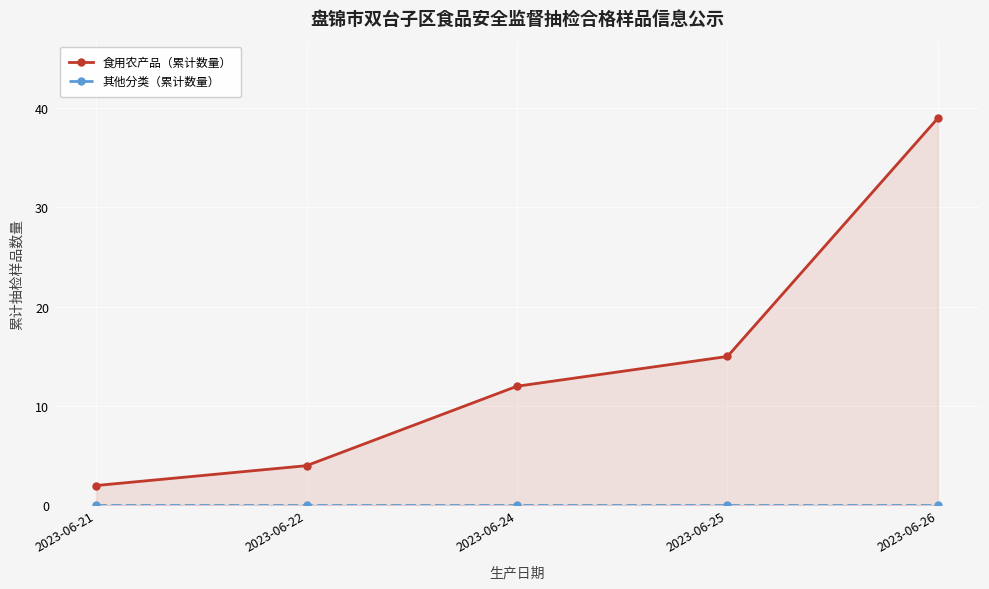

Reading left to right, transcribe all the data shown in this chart.

食用农产品（累计数量）: 2023-06-21=2	2023-06-22=4	2023-06-24=12	2023-06-25=15	2023-06-26=39
其他分类（累计数量）: 2023-06-21=0	2023-06-22=0	2023-06-24=0	2023-06-25=0	2023-06-26=0